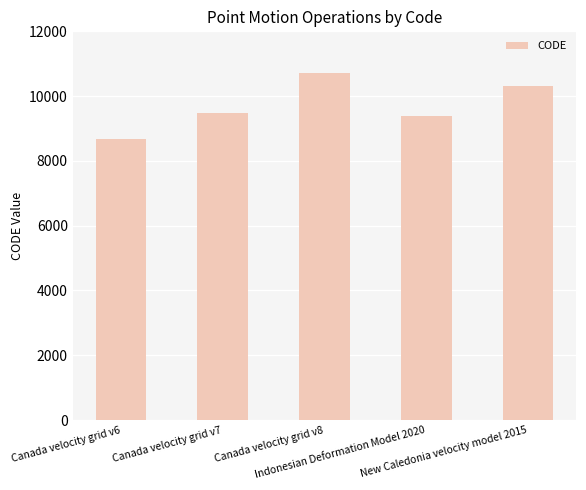

What position from the right is Canada velocity grid v6?

5